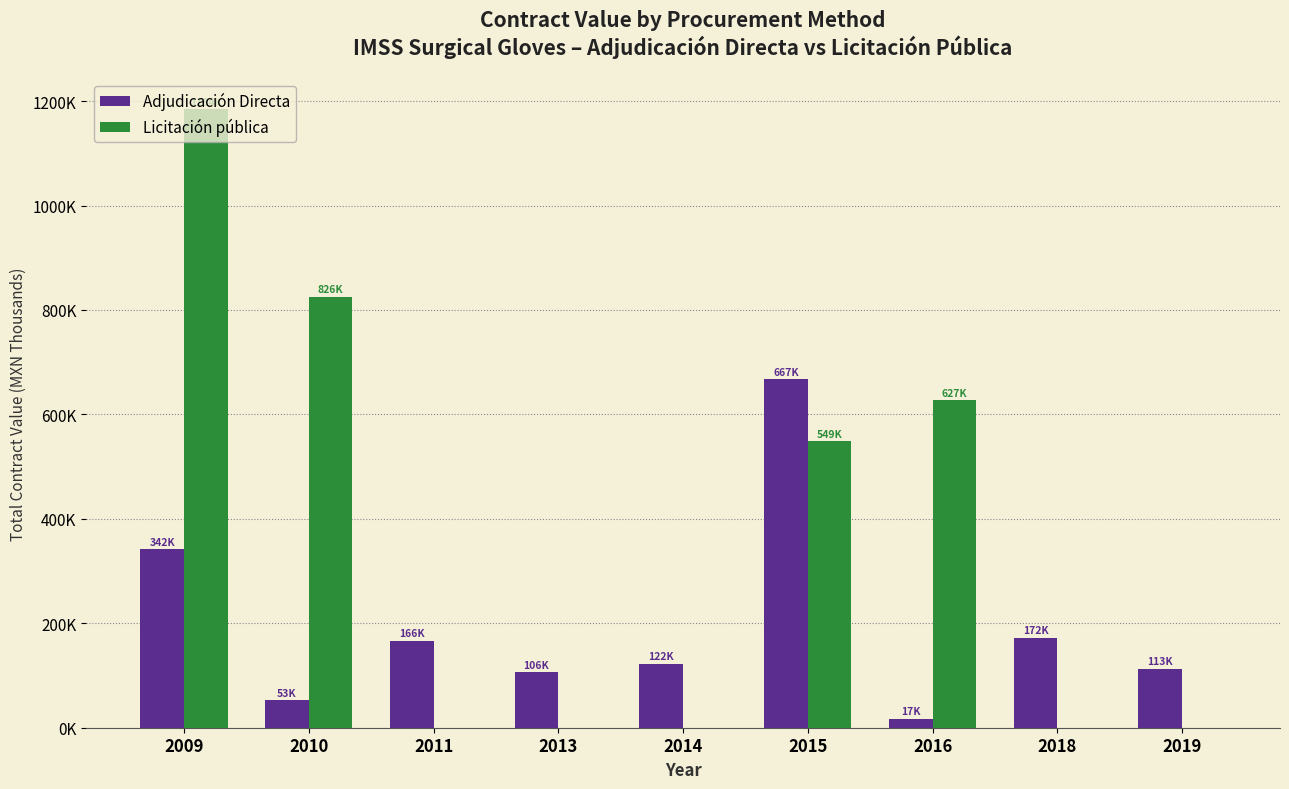

What are all the series names shown in the legend?

Adjudicación Directa, Licitación pública